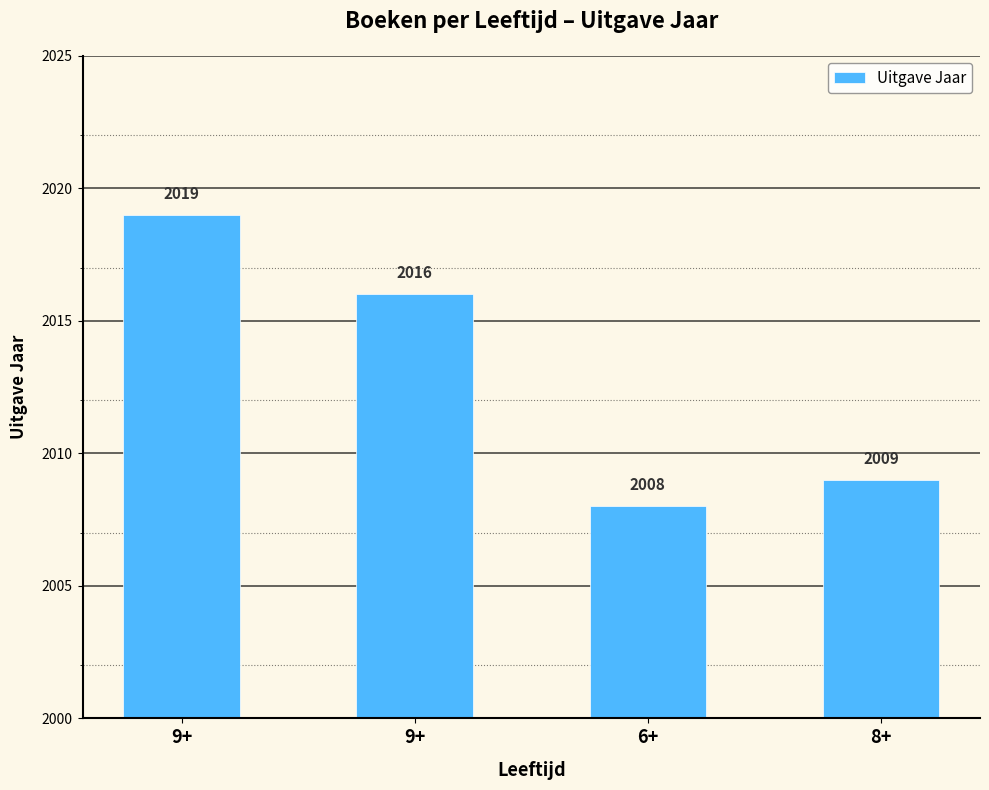

Does the chart contain any negative values?

No